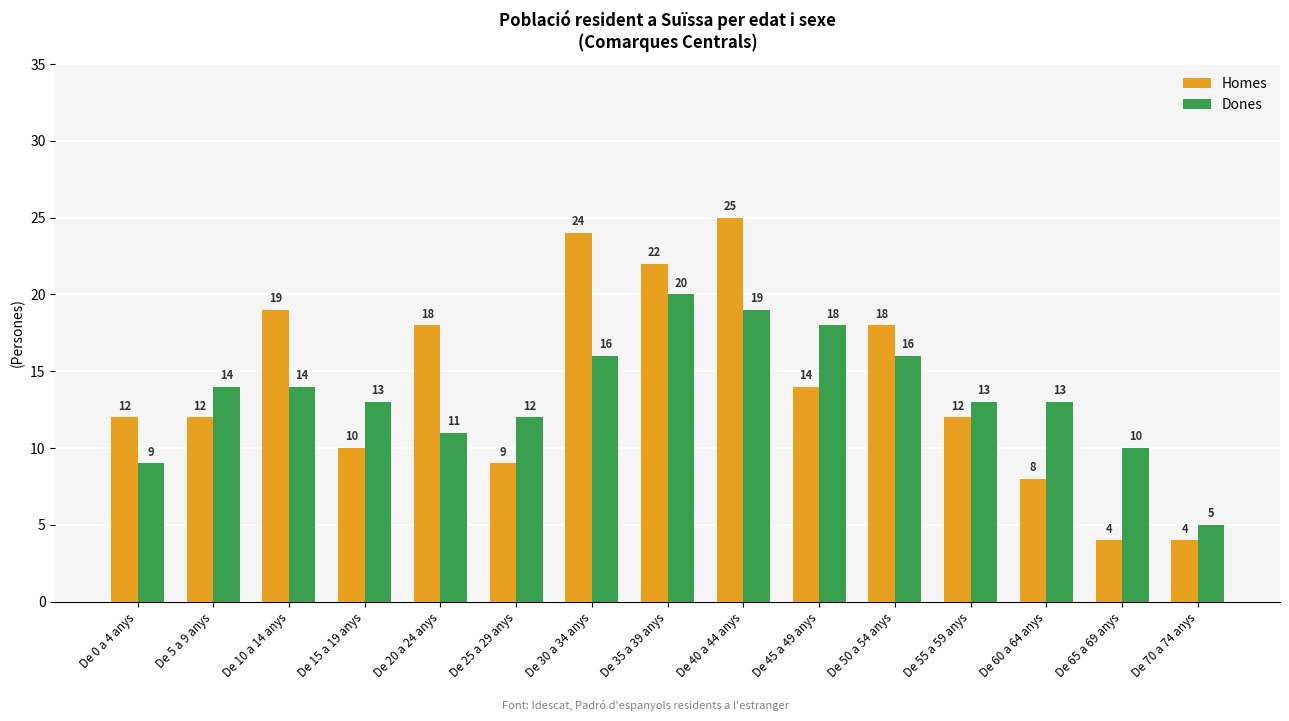

Which series has the largest total across all categories?

Homes